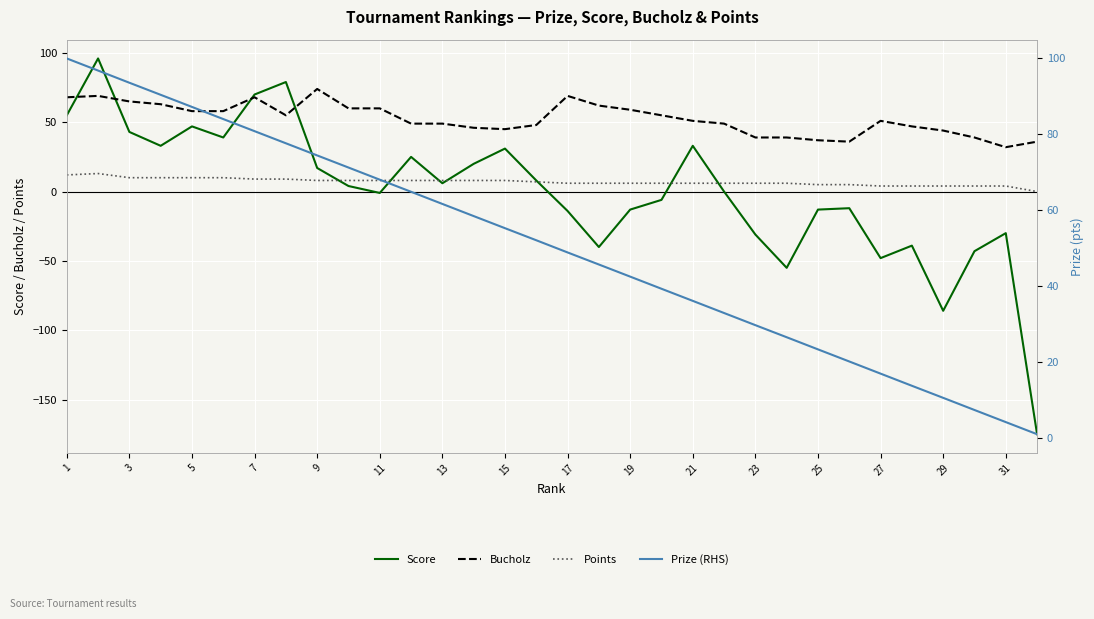

Rank the series by their maximum value, from lowest to highest.

Points, Bucholz, Score, Prize (RHS)